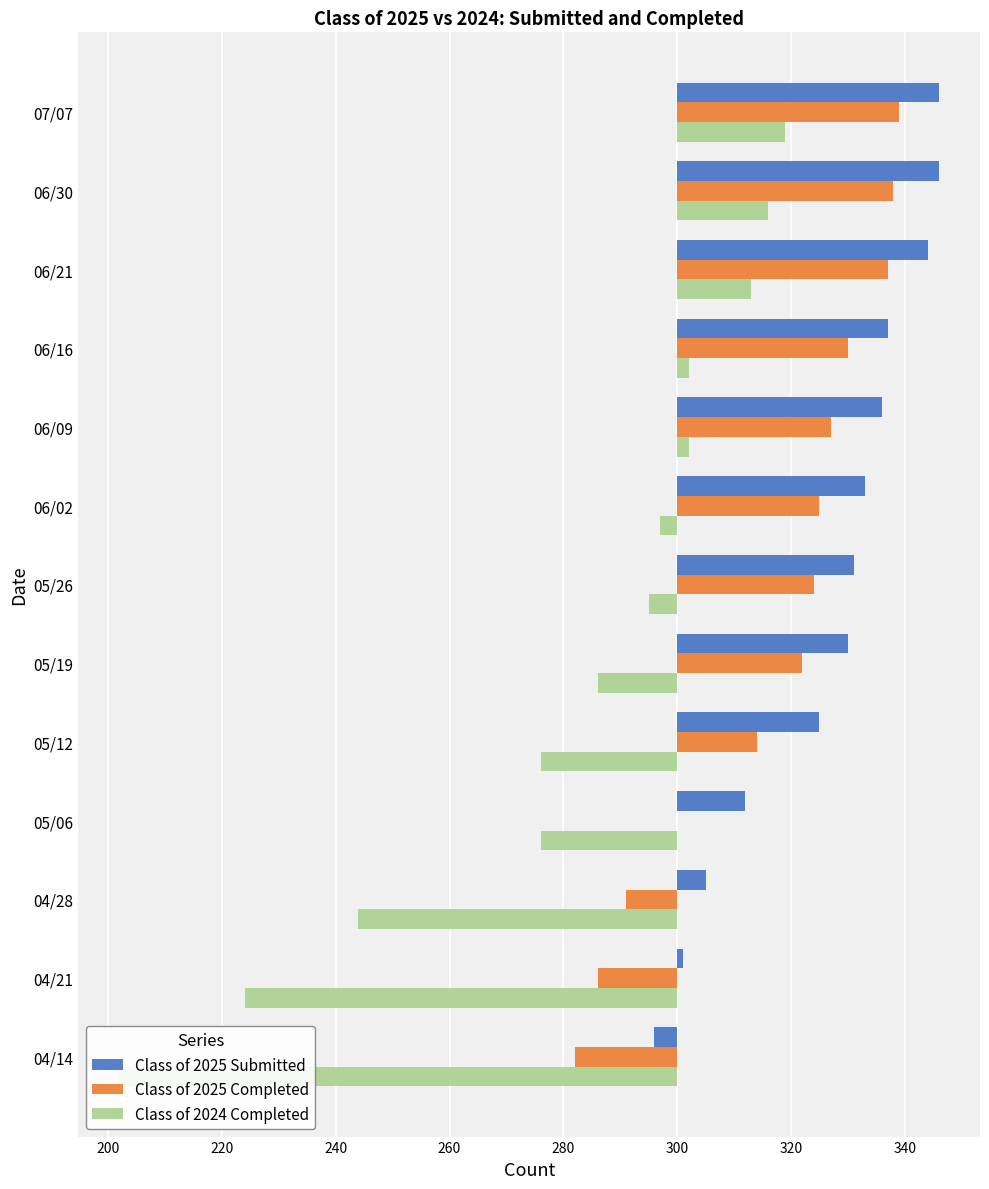

Reading left to right, transcribe all the data shown in this chart.

Class of 2025 Submitted: 46	46	44	37	36	33	31	30	25	12	5	1	-4
Class of 2025 Completed: 39	38	37	30	27	25	24	22	14	0	-9	-14	-18
Class of 2024 Completed: 19	16	13	2	2	-3	-5	-14	-24	-24	-56	-76	-98